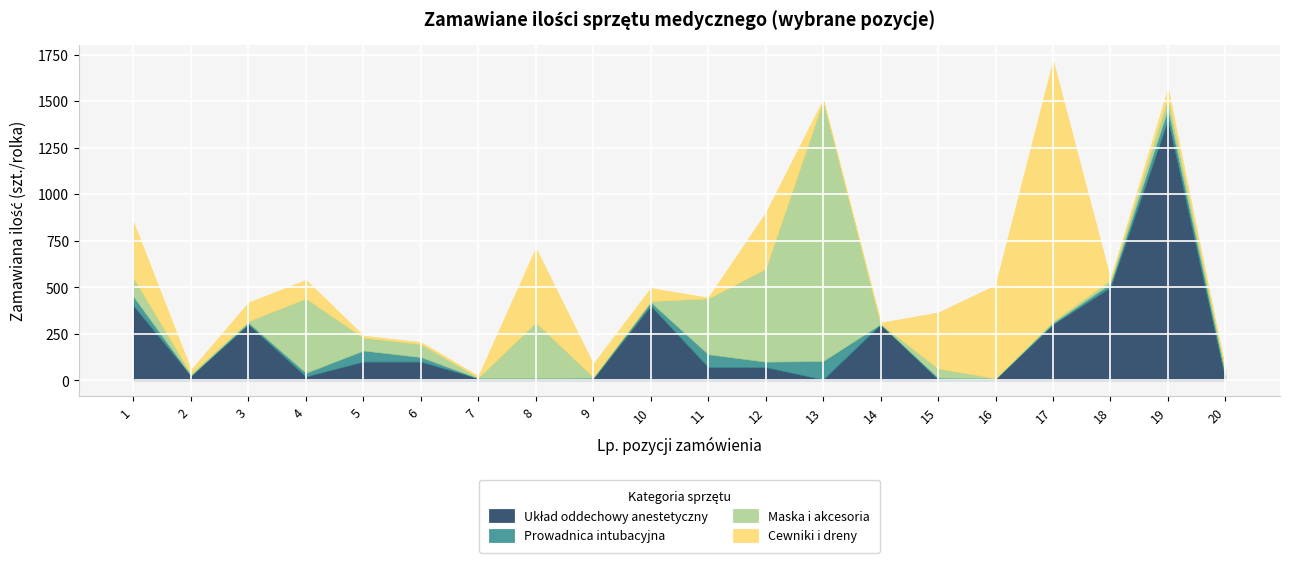

What is the sum of the Maska i akcesoria values at 3 and 1?

108